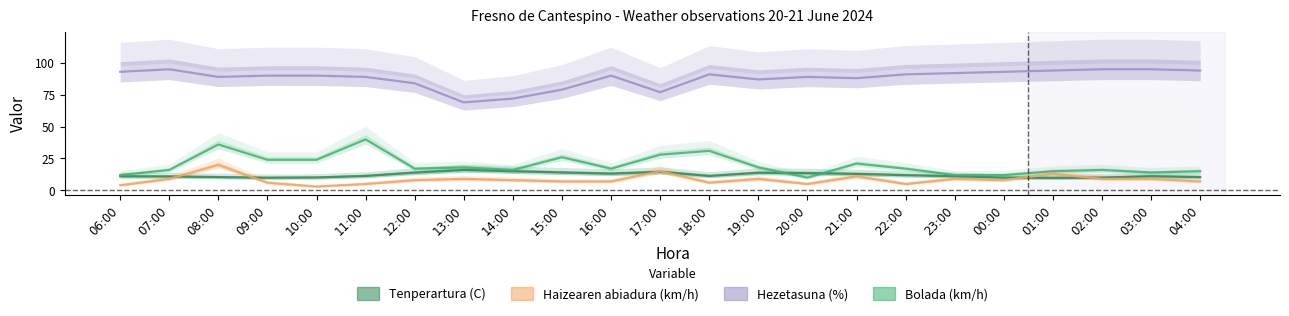

Reading left to right, what are all the values shown in this chart?

Tenperartura (C): 11.0	10.9	10.4	9.9	10.1	11.3	13.9	16.0	15.0	14.0	13.1	14.5	11.3	13.8	13.5	12.9	11.9	11.1	10.0	9.8	10.0	11.1	10.4
Haizearen abiadura (km/h): 4.0	9.0	20.0	6.0	3.0	5.0	8.0	9.0	8.0	7.0	7.0	15.0	6.0	9.0	5.0	11.0	5.0	9.0	8.0	13.0	9.0	9.0	7.0
Hezetasuna (%): 93.0	95.0	89.0	90.0	90.0	89.0	84.0	69.0	72.0	79.0	90.0	77.0	91.0	87.0	89.0	88.0	91.0	92.0	93.0	94.0	95.0	95.0	94.0
Bolada (km/h): 12.0	16.0	36.0	24.0	24.0	40.0	17.0	18.0	16.0	26.0	17.0	28.0	31.0	18.0	10.0	21.0	17.0	12.0	12.0	15.0	16.0	14.0	15.0